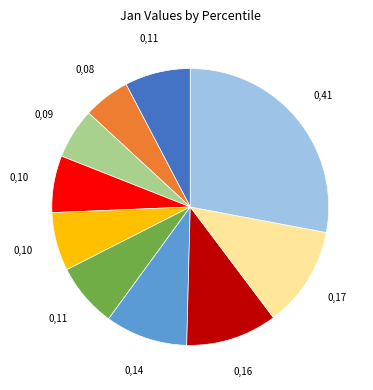

Is there any slice that represents more than half of the pie?

No